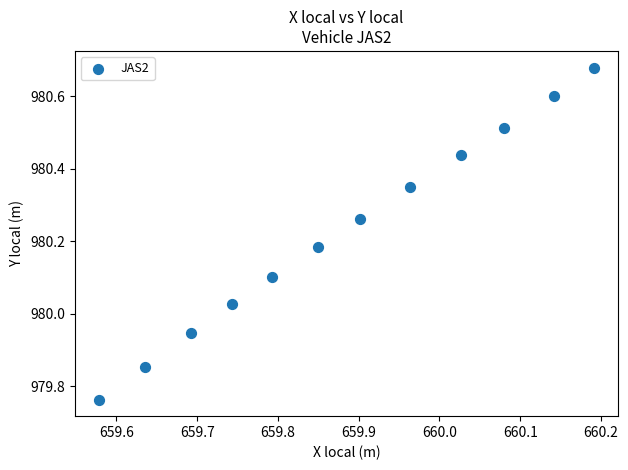

What is the range of X values (max minus min)?

0.6